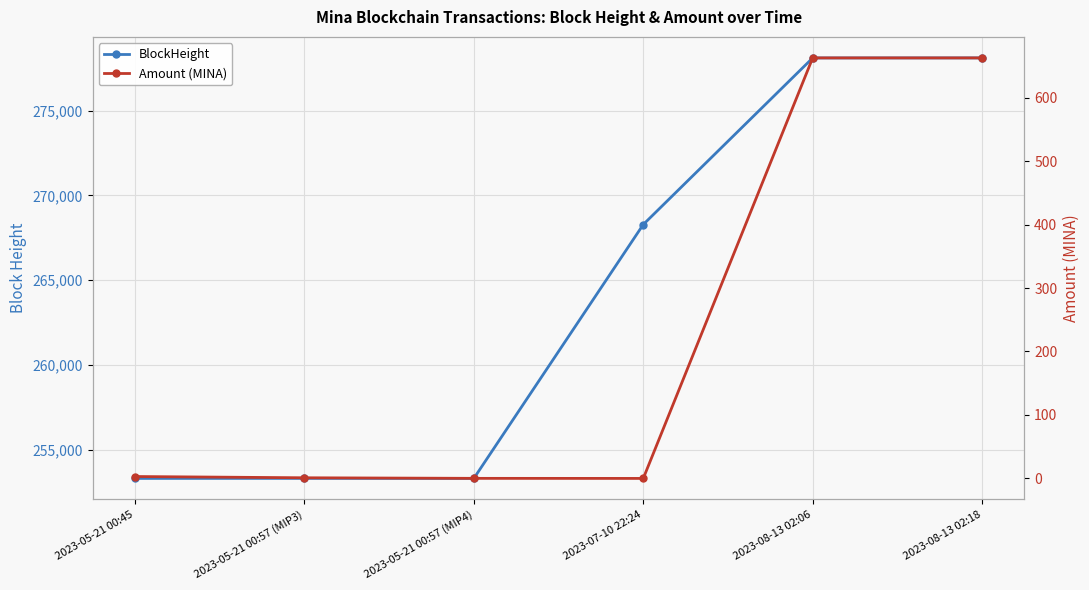

Read the Amount (MINA) value at 2023-08-13 02:18.

662.5